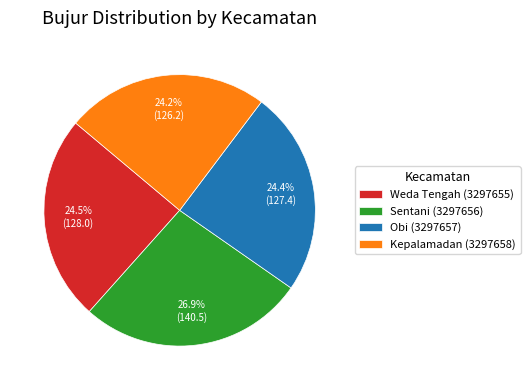

Which slice is the largest?

Sentani (3297656)